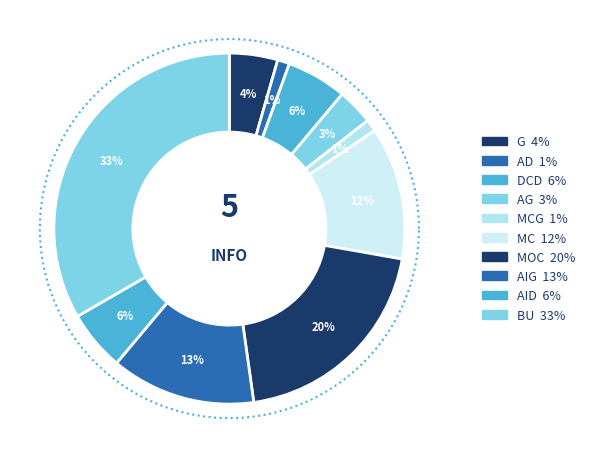

Does any single category account for the majority?

No